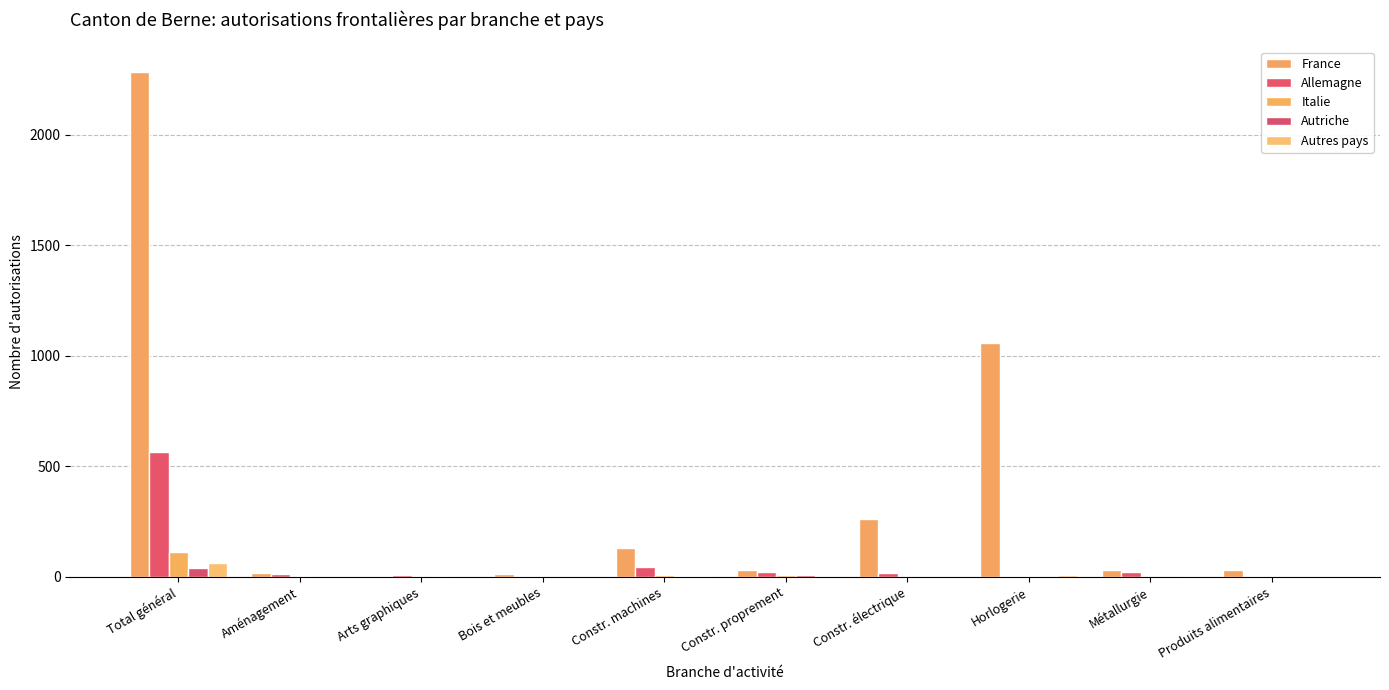

What are all the series names shown in the legend?

France, Allemagne, Italie, Autriche, Autres pays